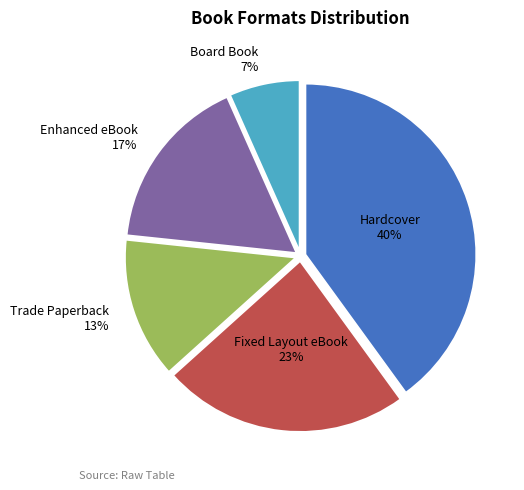

Do Fixed Layout eBook and Board Book together represent more than half of the pie?

No